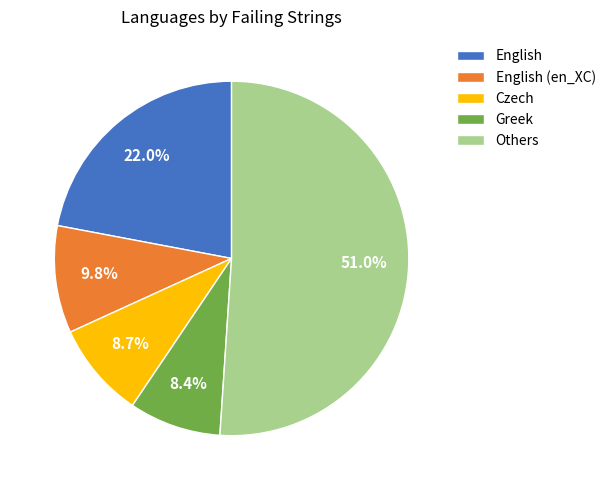

Does Czech account for over 50% of the chart?

No